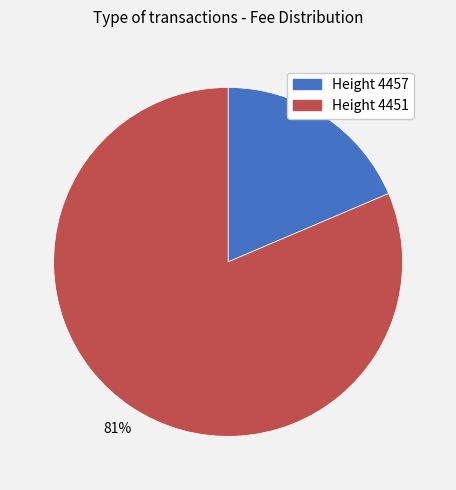

Count the number of slices in the pie.

2